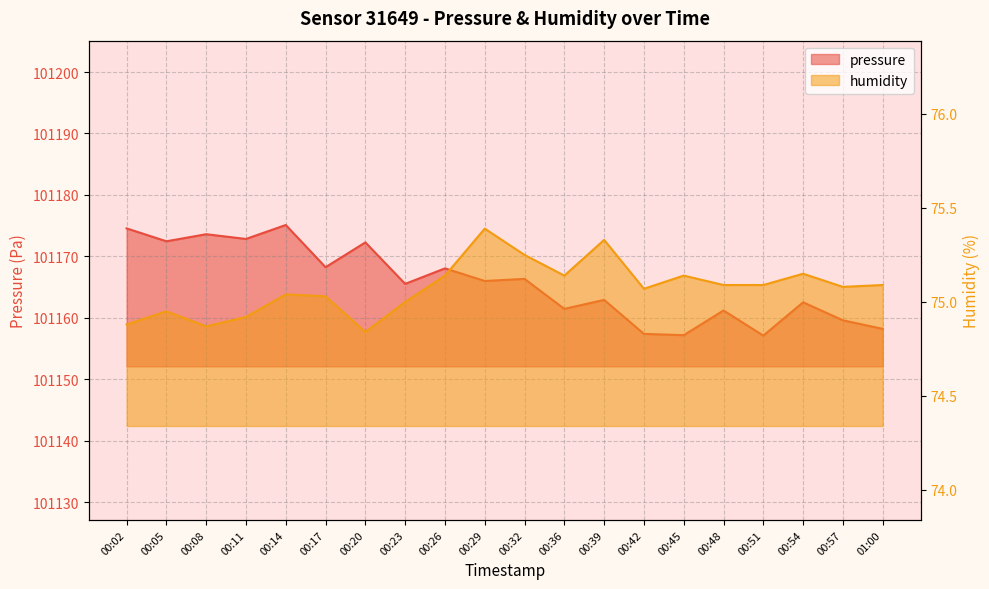

Reading right to left, what are all the values shown in this chart?

pressure: 01:00=101158.2	00:57=101159.6	00:54=101162.5	00:51=101157.1	00:48=101161.2	00:45=101157.2	00:42=101157.4	00:39=101162.9	00:36=101161.4	00:32=101166.3	00:29=101166.0	00:26=101168.0	00:23=101165.5	00:20=101172.3	00:17=101168.2	00:14=101175.1	00:11=101172.8	00:08=101173.6	00:05=101172.4	00:02=101174.6
humidity: 01:00=75.1	00:57=75.1	00:54=75.2	00:51=75.1	00:48=75.1	00:45=75.1	00:42=75.1	00:39=75.3	00:36=75.1	00:32=75.2	00:29=75.4	00:26=75.1	00:23=75.0	00:20=74.8	00:17=75.0	00:14=75.0	00:11=74.9	00:08=74.9	00:05=75.0	00:02=74.9